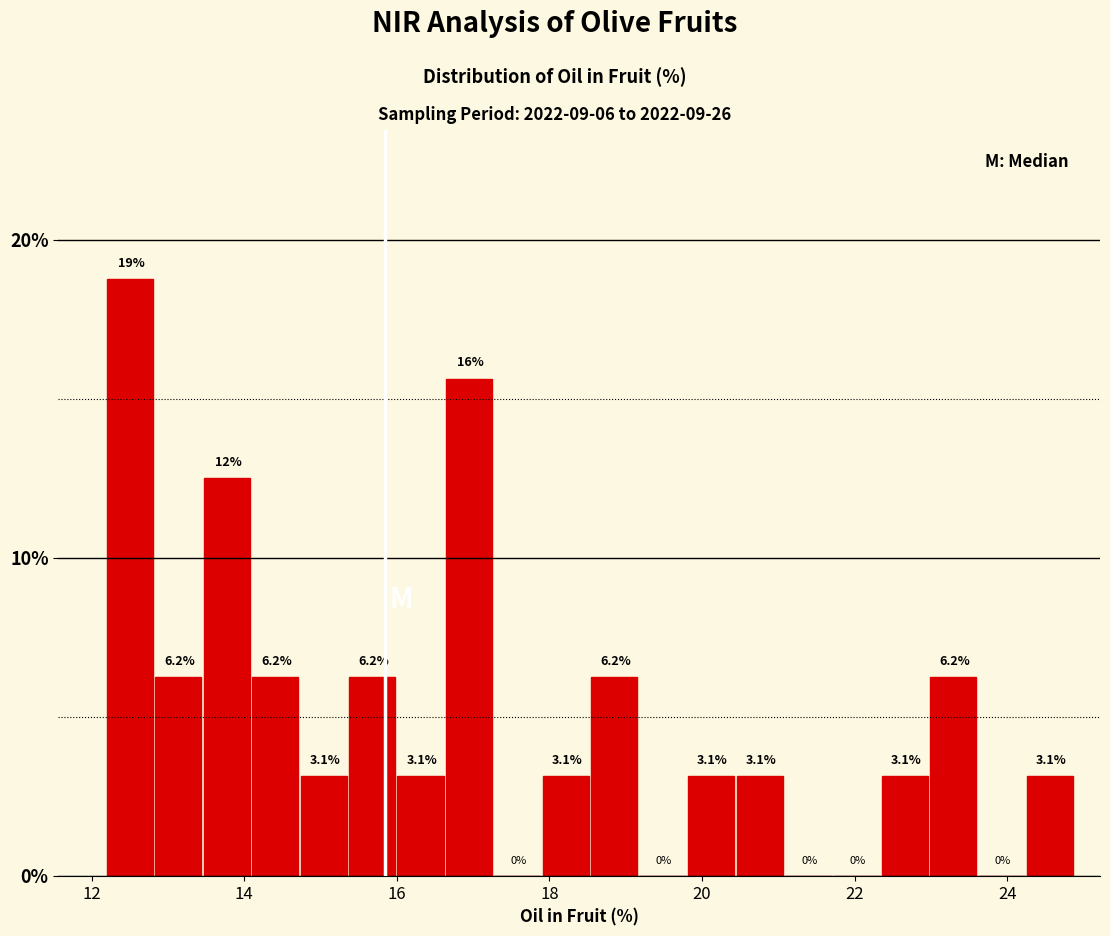

Read against the x-axis, roughly where is the centre of the tallest bar?

12.6